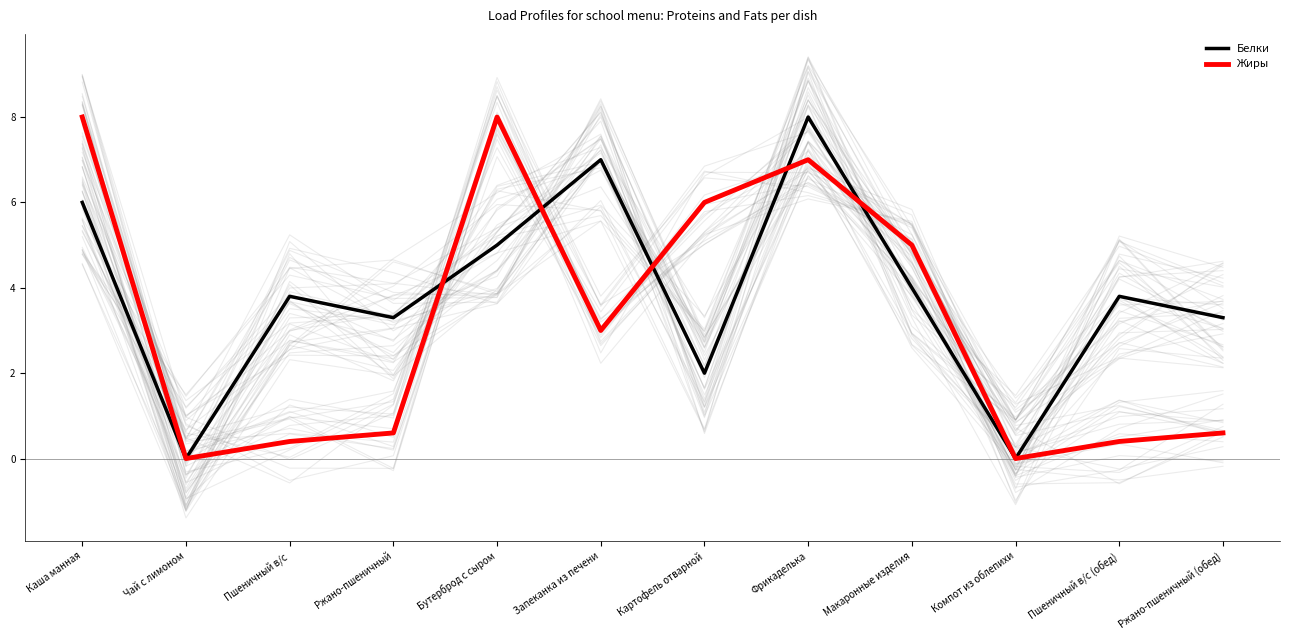

List the series in order of their peak value, lowest first.

Белки, Жиры